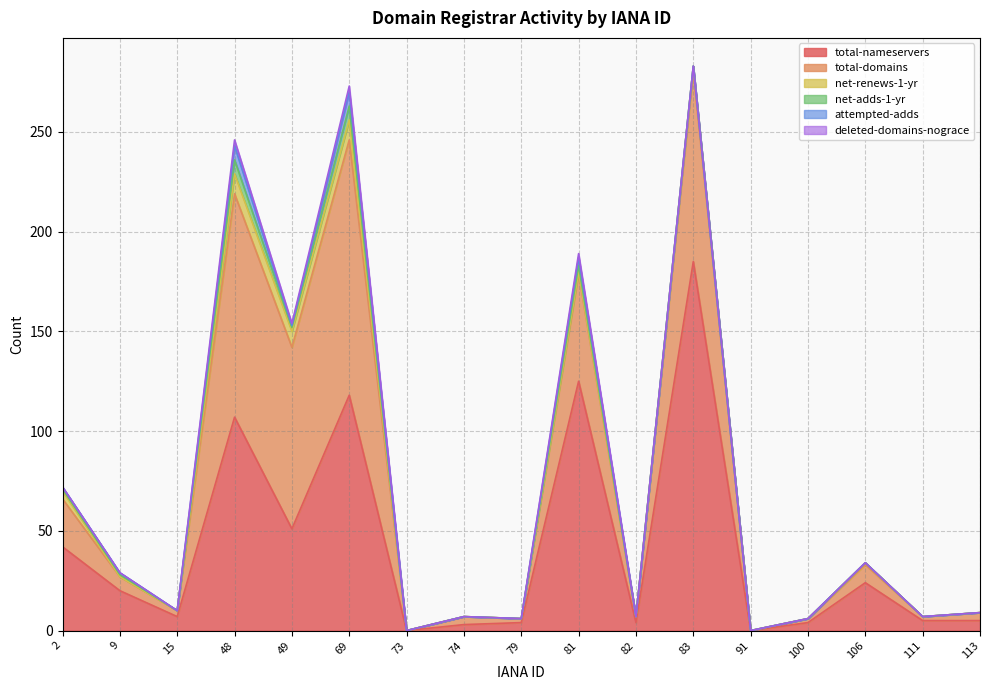

At 113, list the series in order from largest to smallest.

total-nameservers, total-domains, net-renews-1-yr, net-adds-1-yr, attempted-adds, deleted-domains-nograce